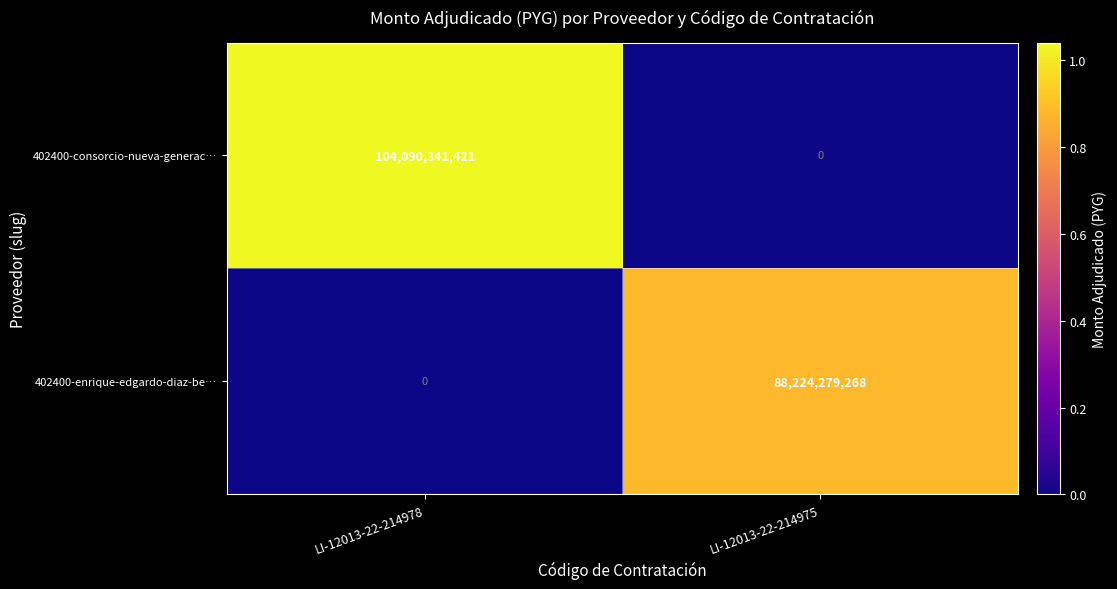

What is the highest value of the 402400-enrique-edgardo-diaz-be… series?

88224279268